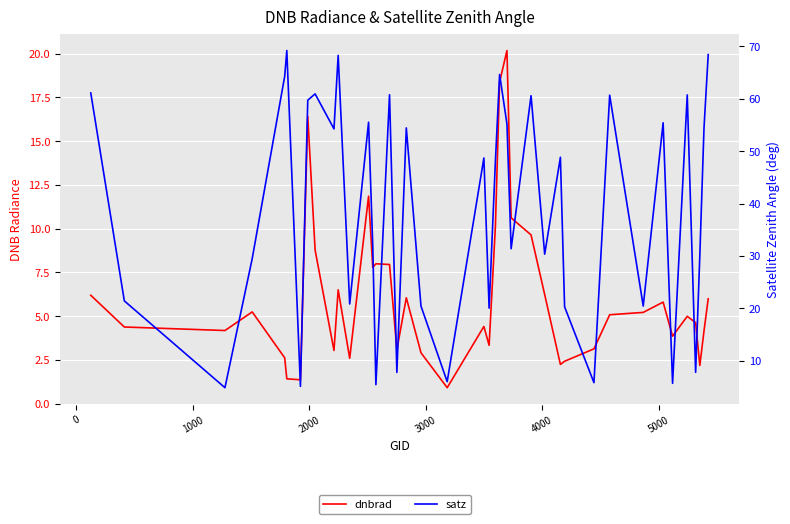

The value of satz at 20 is 13.1. True or false?

False